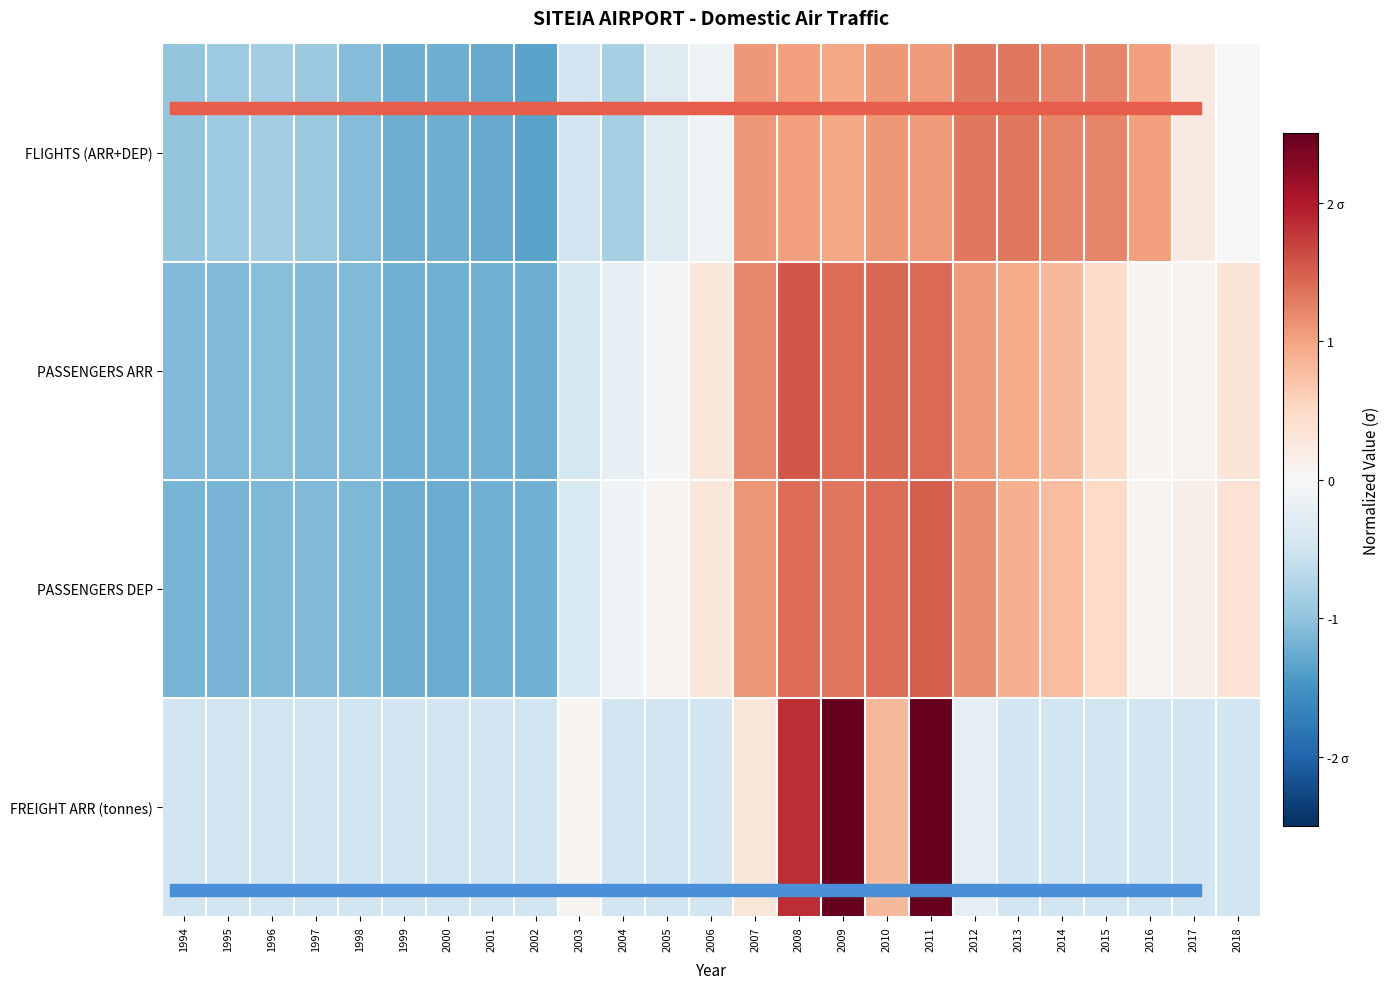

Reading left to right, what are all the values shown in this chart?

FLIGHTS (ARR+DEP): 1994=-1.0	1995=-0.9	1996=-0.9	1997=-0.9	1998=-1.1	1999=-1.2	2000=-1.2	2001=-1.3	2002=-1.3	2003=-0.5	2004=-0.8	2005=-0.3	2006=-0.1	2007=1.1	2008=1.0	2009=1.0	2010=1.1	2011=1.1	2012=1.3	2013=1.3	2014=1.2	2015=1.2	2016=1.0	2017=0.2	2018=0.0
PASSENGERS ARR: 1994=-1.1	1995=-1.1	1996=-1.1	1997=-1.1	1998=-1.1	1999=-1.2	2000=-1.2	2001=-1.2	2002=-1.2	2003=-0.4	2004=-0.2	2005=-0.0	2006=0.3	2007=1.2	2008=1.6	2009=1.4	2010=1.4	2011=1.4	2012=1.1	2013=0.9	2014=0.8	2015=0.5	2016=0.1	2017=0.1	2018=0.3
PASSENGERS DEP: 1994=-1.2	1995=-1.2	1996=-1.1	1997=-1.1	1998=-1.1	1999=-1.2	2000=-1.2	2001=-1.2	2002=-1.2	2003=-0.4	2004=-0.1	2005=0.1	2006=0.3	2007=1.1	2008=1.4	2009=1.3	2010=1.4	2011=1.5	2012=1.2	2013=0.9	2014=0.8	2015=0.5	2016=0.1	2017=0.1	2018=0.4
FREIGHT ARR (tonnes): 1994=-0.5	1995=-0.5	1996=-0.5	1997=-0.5	1998=-0.5	1999=-0.5	2000=-0.5	2001=-0.5	2002=-0.5	2003=0.0	2004=-0.5	2005=-0.5	2006=-0.5	2007=0.3	2008=1.9	2009=2.9	2010=0.8	2011=2.9	2012=-0.2	2013=-0.5	2014=-0.5	2015=-0.5	2016=-0.5	2017=-0.5	2018=-0.5